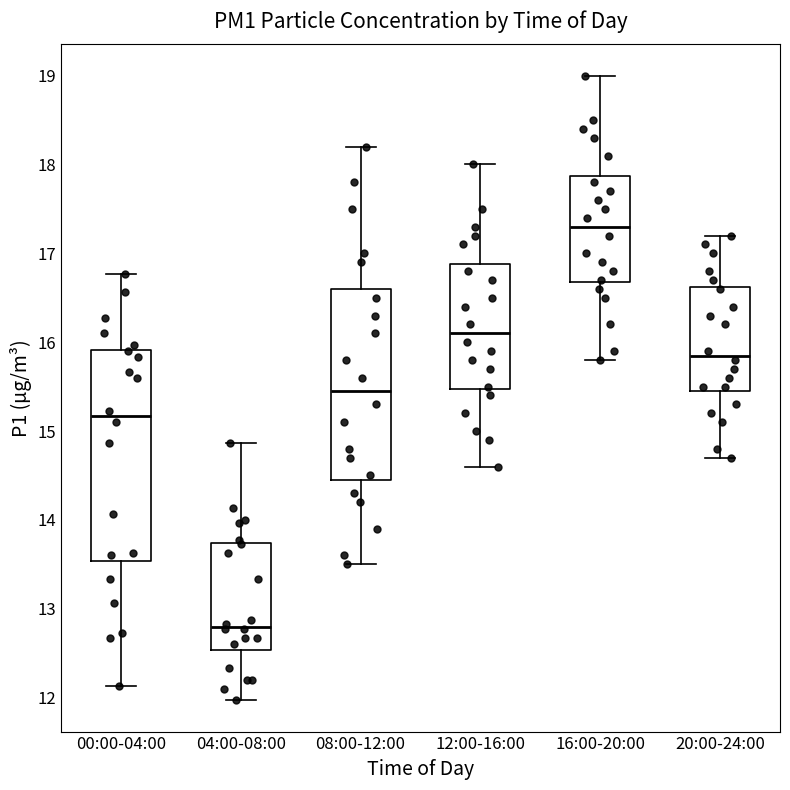

Which box has the highest median line?

16:00-20:00